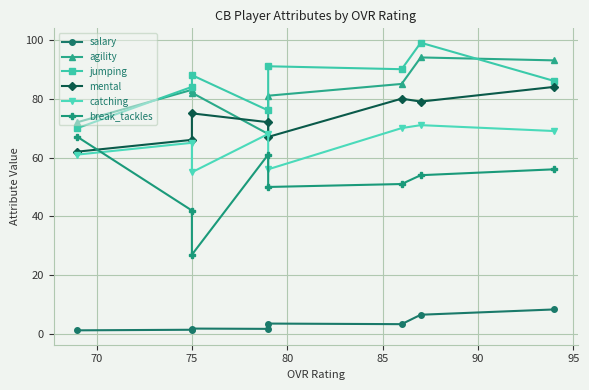

What are all the series names shown in the legend?

salary, agility, jumping, mental, catching, break_tackles